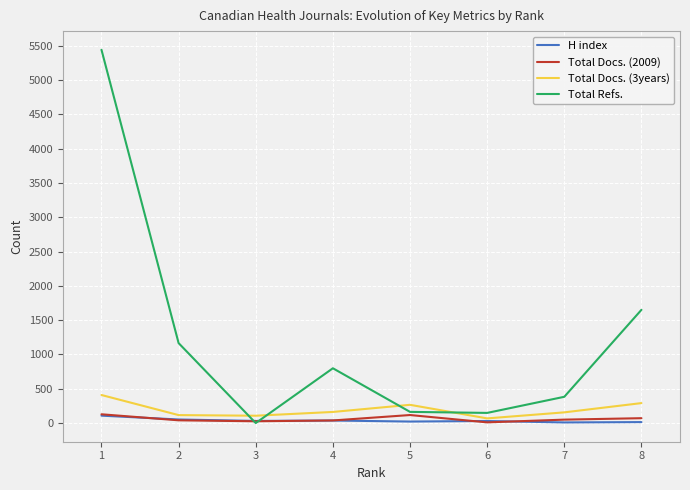

The value of Total Docs. (3years) at 1 is 409. True or false?

True